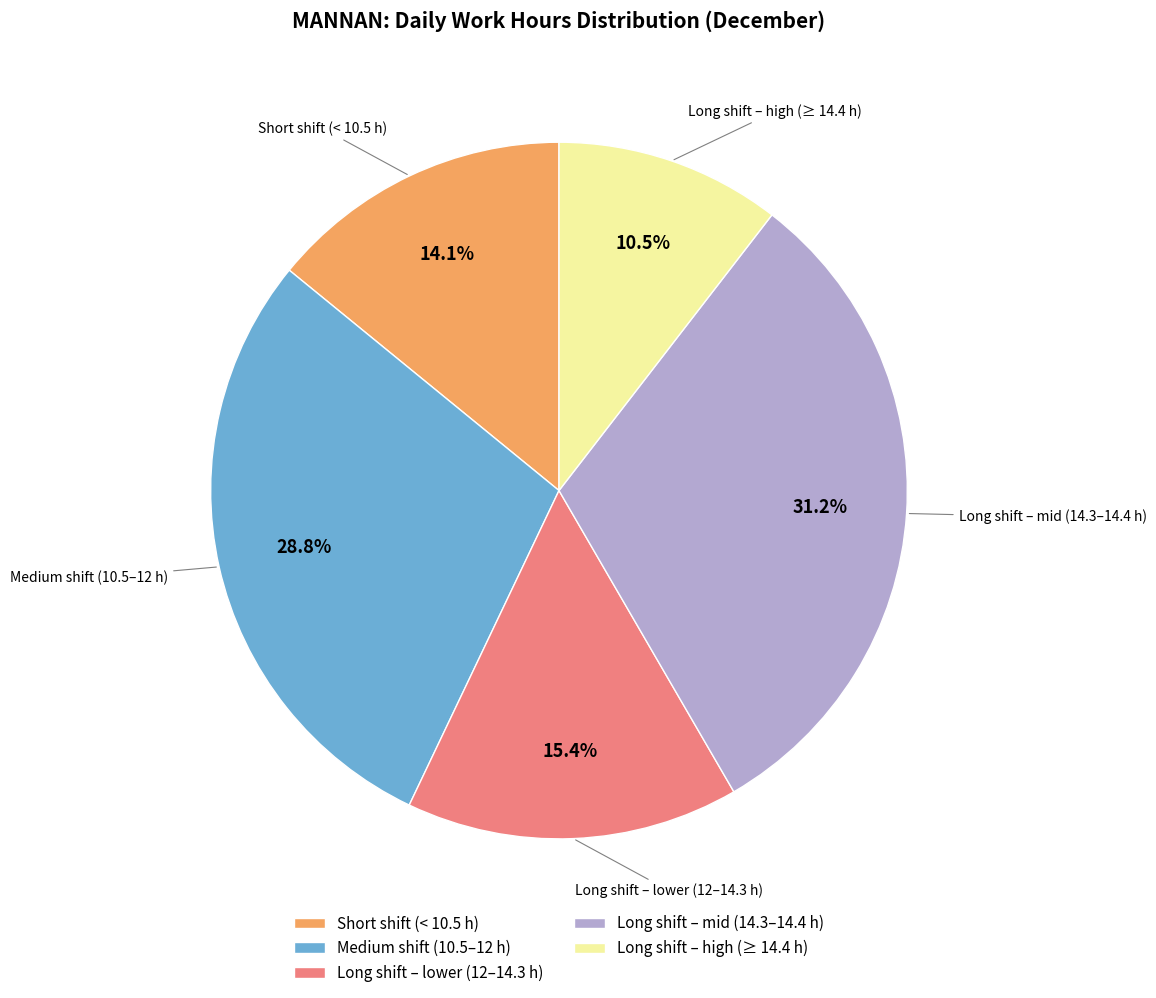

How many slices are in this pie chart?

5